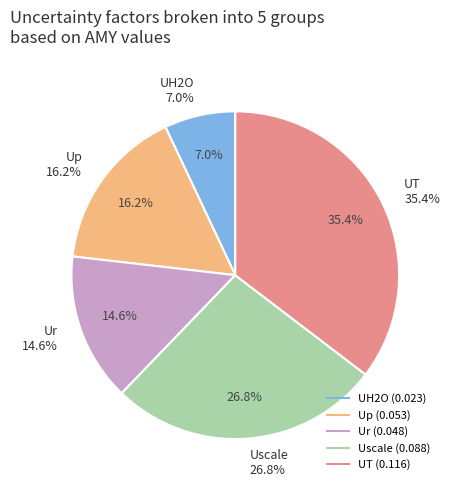

To the nearest percent, what is the difference between the largest and smallest slice percentages?

28%